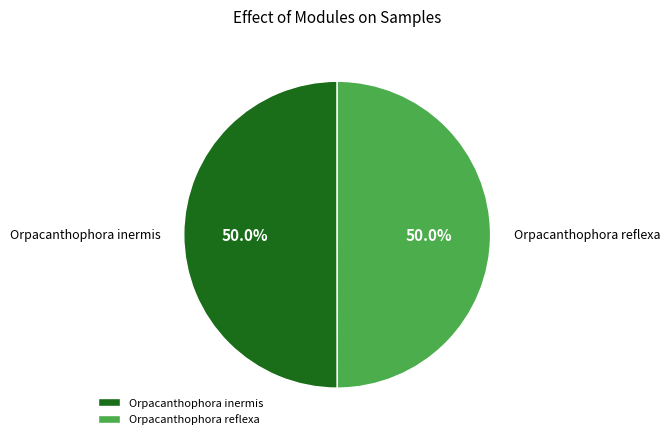

What is the ratio of the value at Orpacanthophora reflexa to the value at Orpacanthophora inermis?

1.0